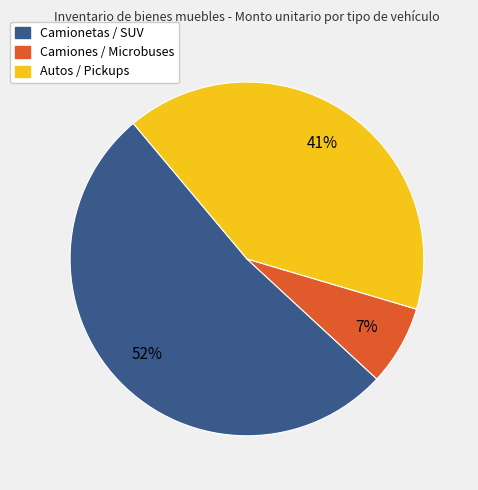

Does any single category account for the majority?

Yes